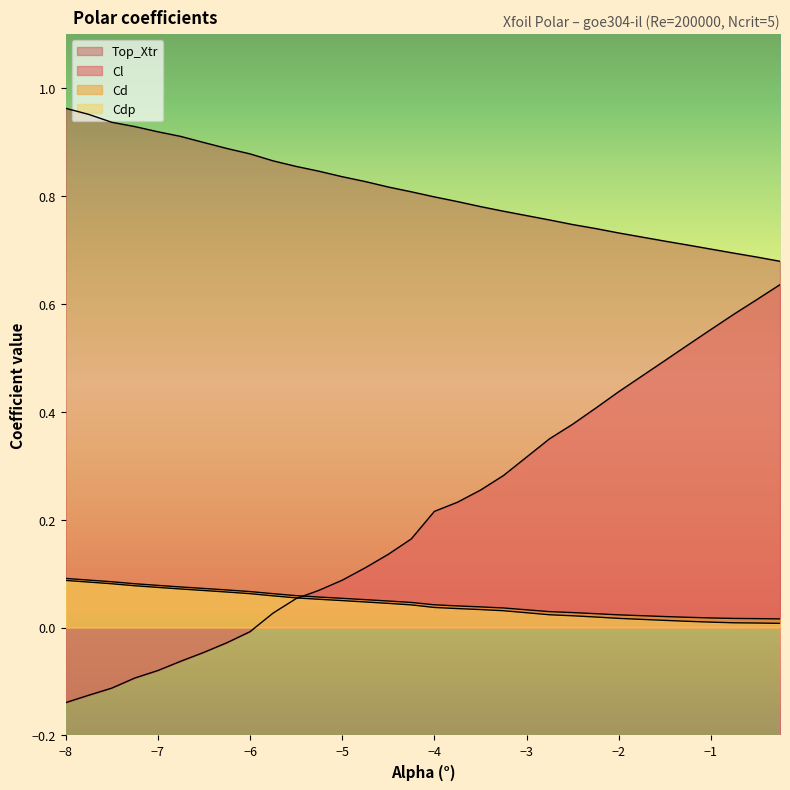

The Cdp series shows 0.1 at −7. True or false?

True